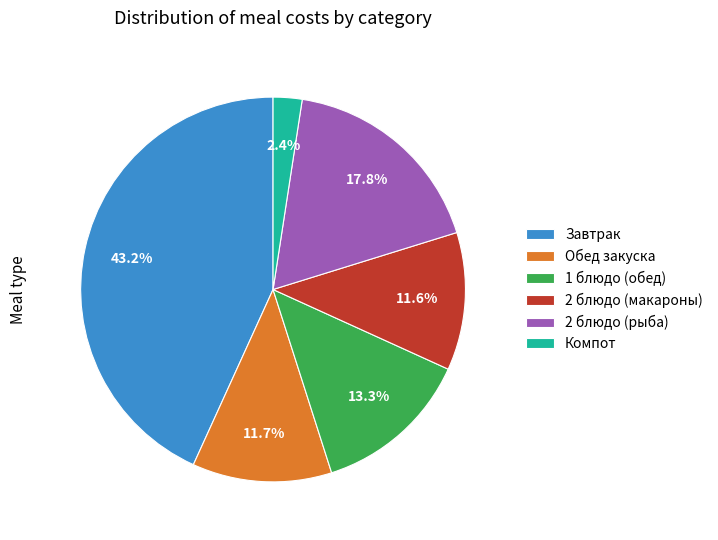

To the nearest percent, what is the difference between the largest and smallest slice percentages?

41%